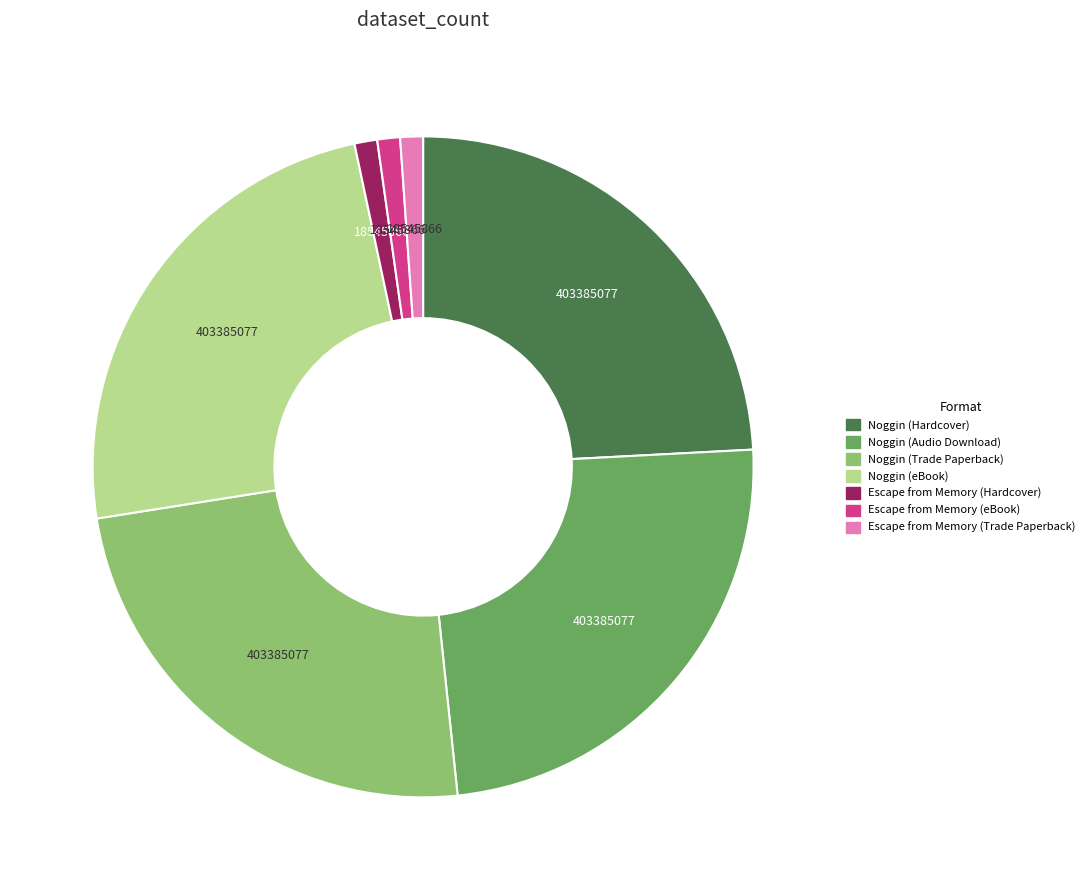

What is the ratio of the value at Noggin (Hardcover) to the value at Noggin (Audio Download)?

1.0